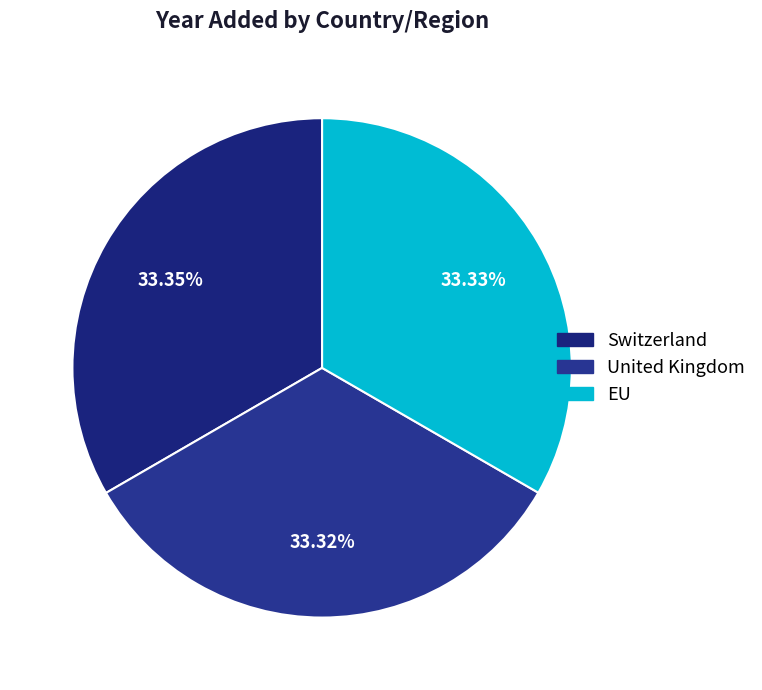

What percentage do Switzerland and United Kingdom together represent?

66.7%